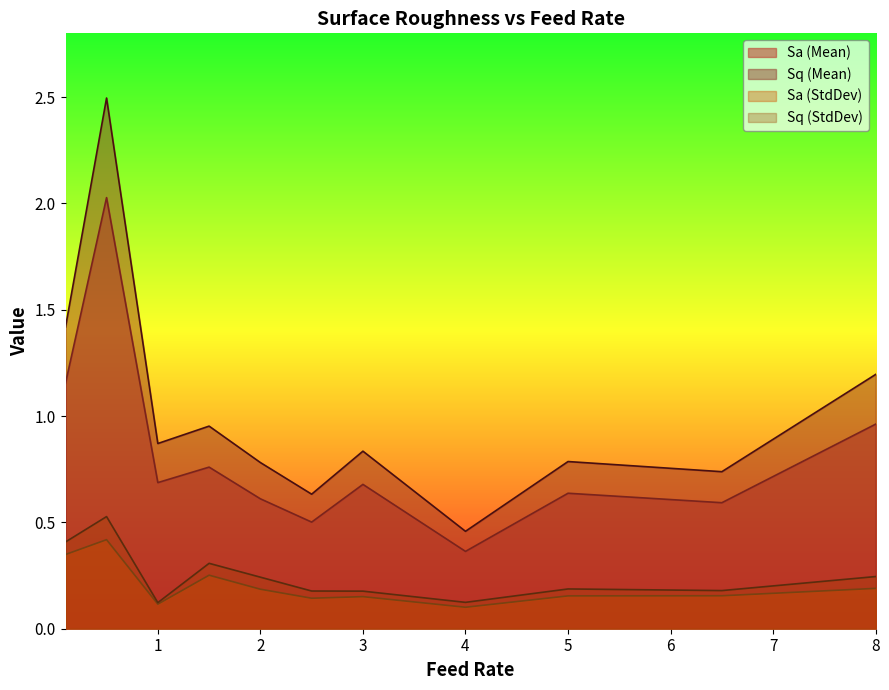

Between 1.5 and 8.0, which series saw the biggest shift?

Sq (Mean)